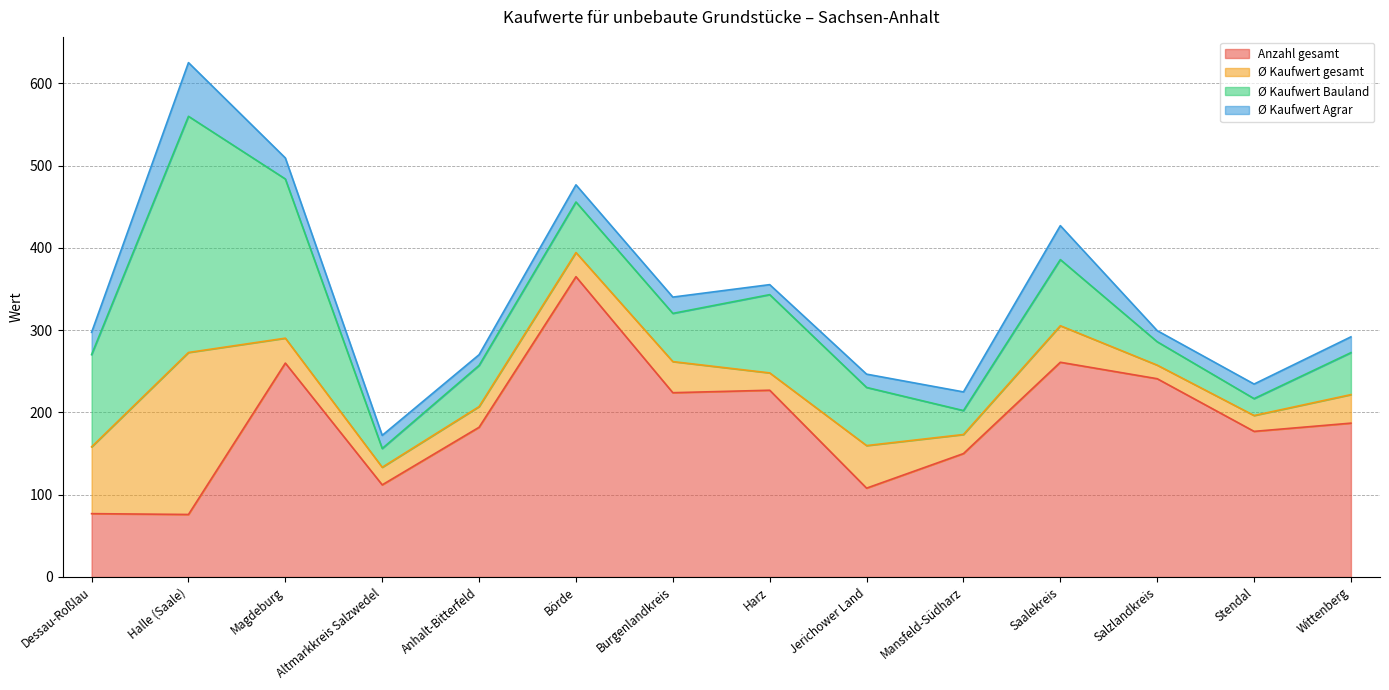

Count the number of data series in this chart.

4